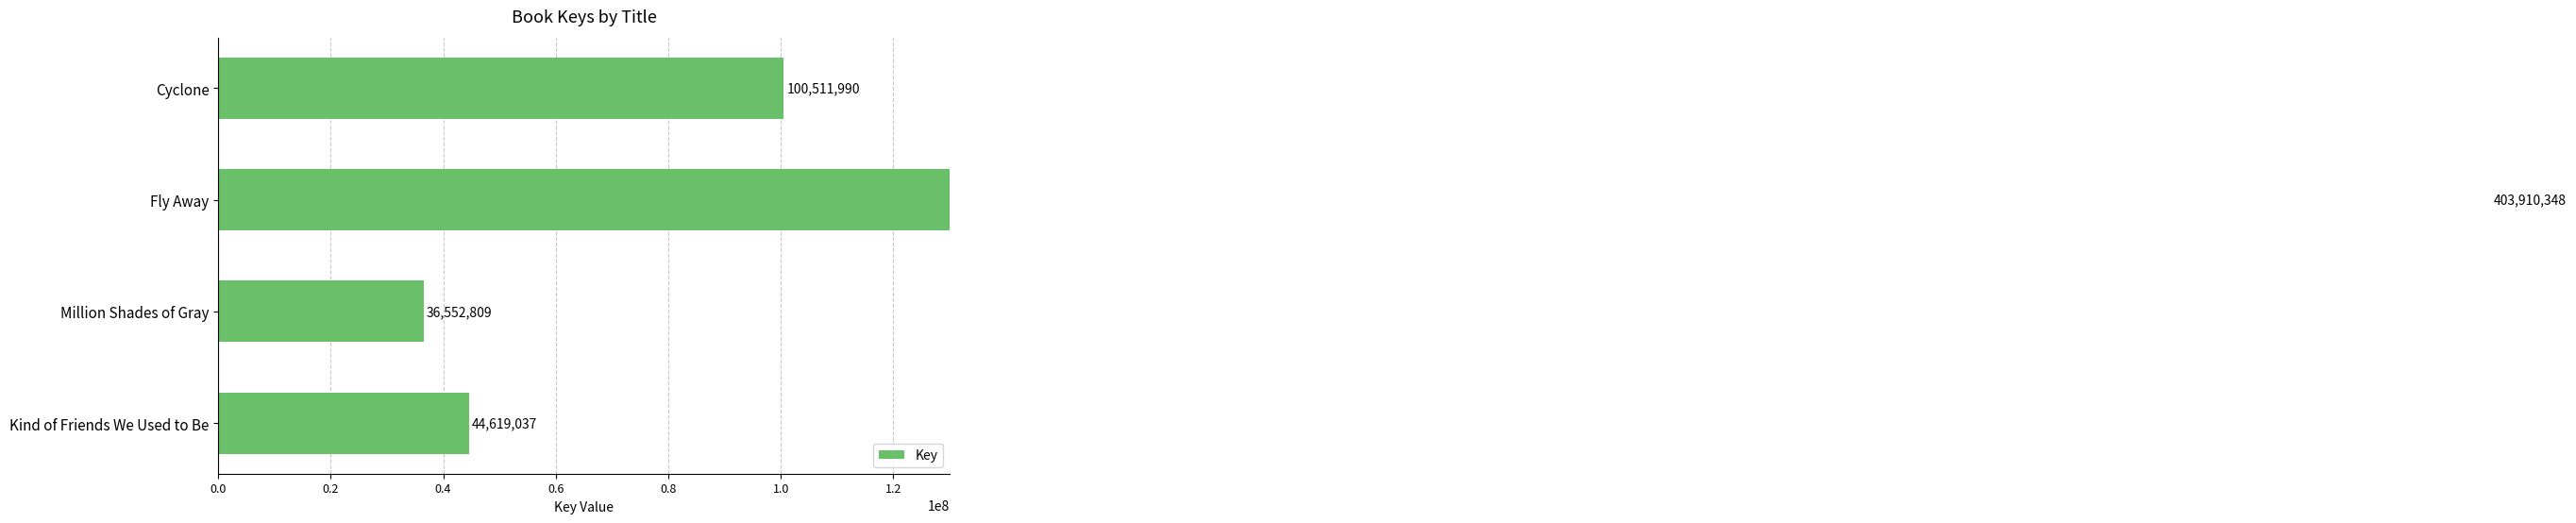

The chart shows a value of 12460663 at Kind of Friends We Used to Be. True or false?

False